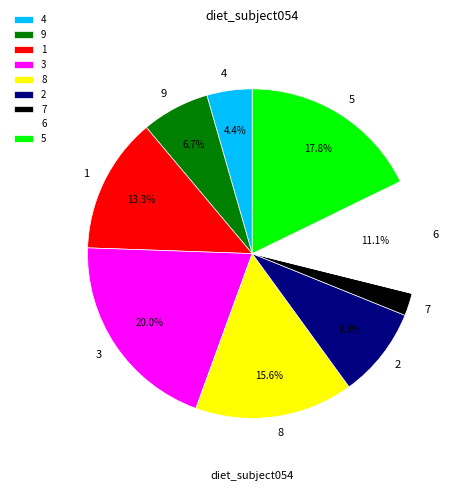

To the nearest percent, what is the average slice percentage?

11%